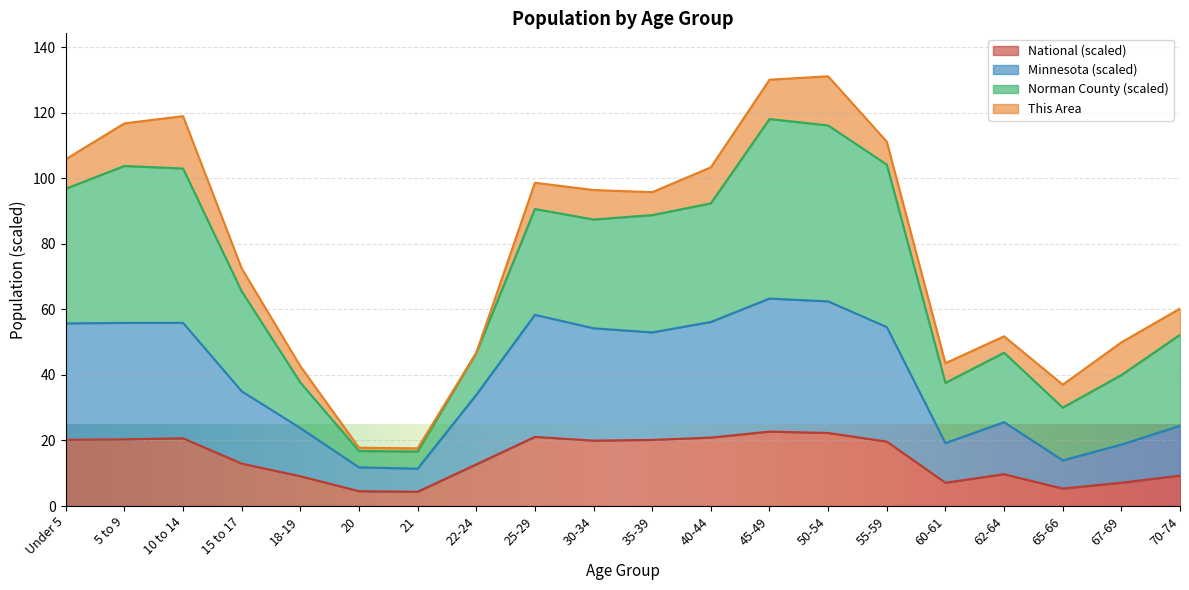

What are all the series names shown in the legend?

National (scaled), Minnesota (scaled), Norman County (scaled), This Area